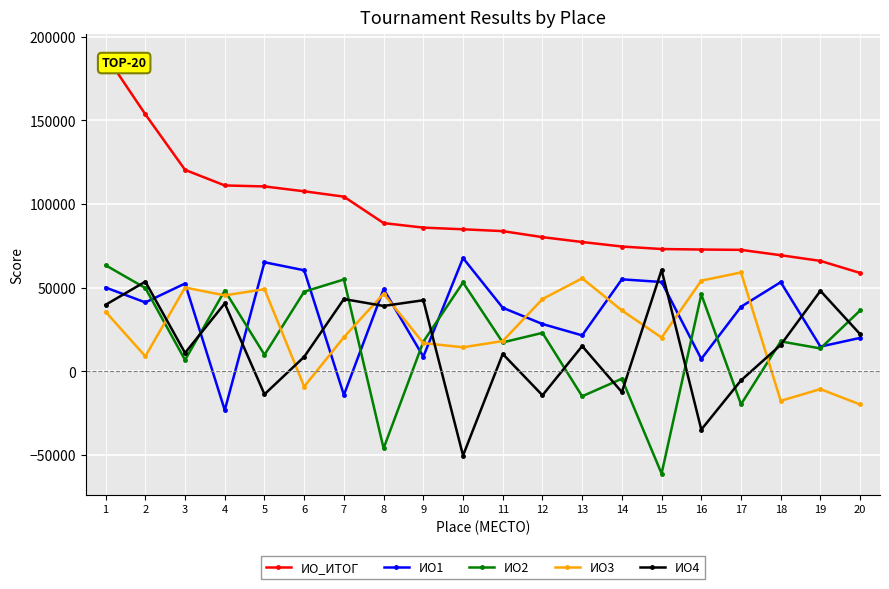

How many interior local valleys does the ИО1 series have?

7